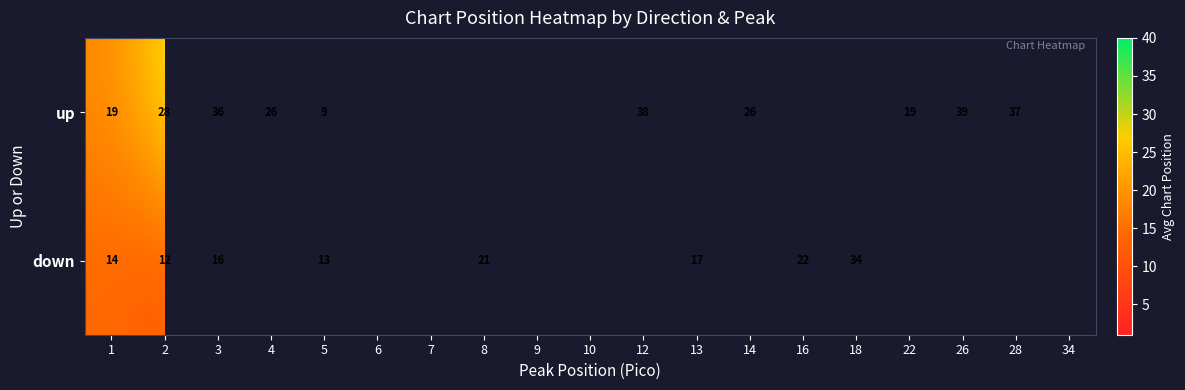

What is the highest value of the up series?

39.0